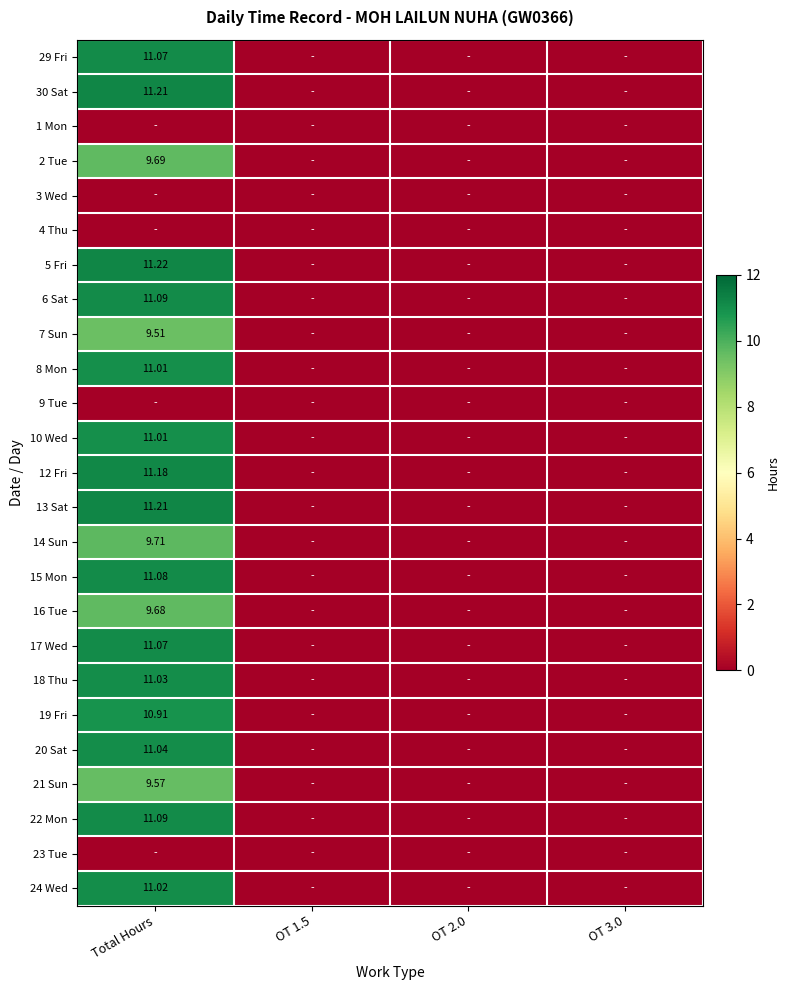

At which label is 29 Fri closest to 5?

OT 1.5